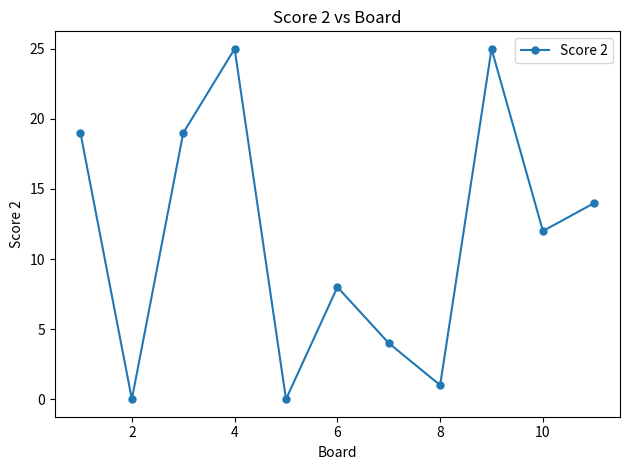

What is the sum of all values?

127